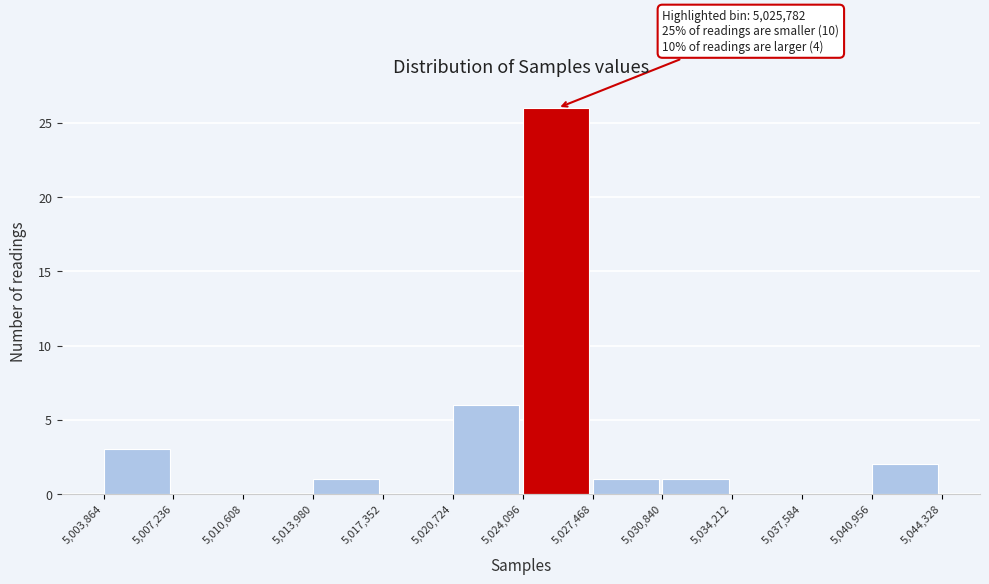

Over which range of the x-axis is the bar tallest?

5,024,096 to 5,027,468